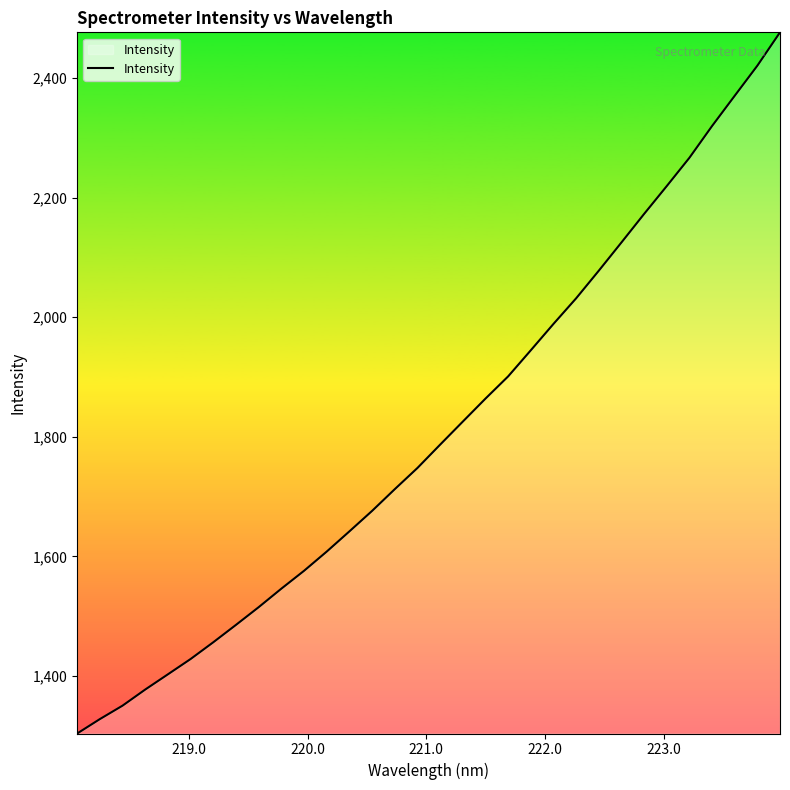

What is the difference between the maximum and minimum values?

1172.6